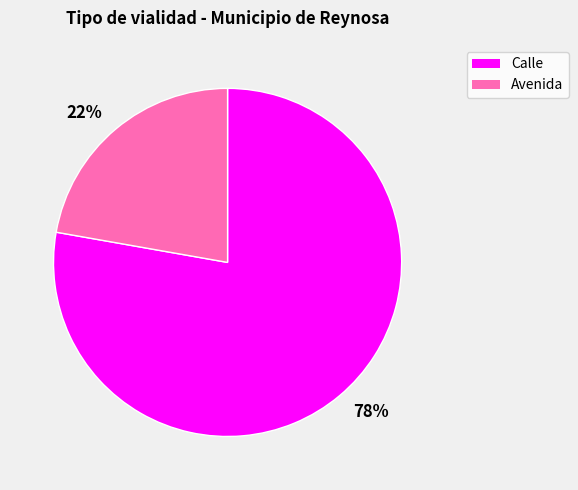

Do 78% and 22% together represent more than half of the pie?

Yes